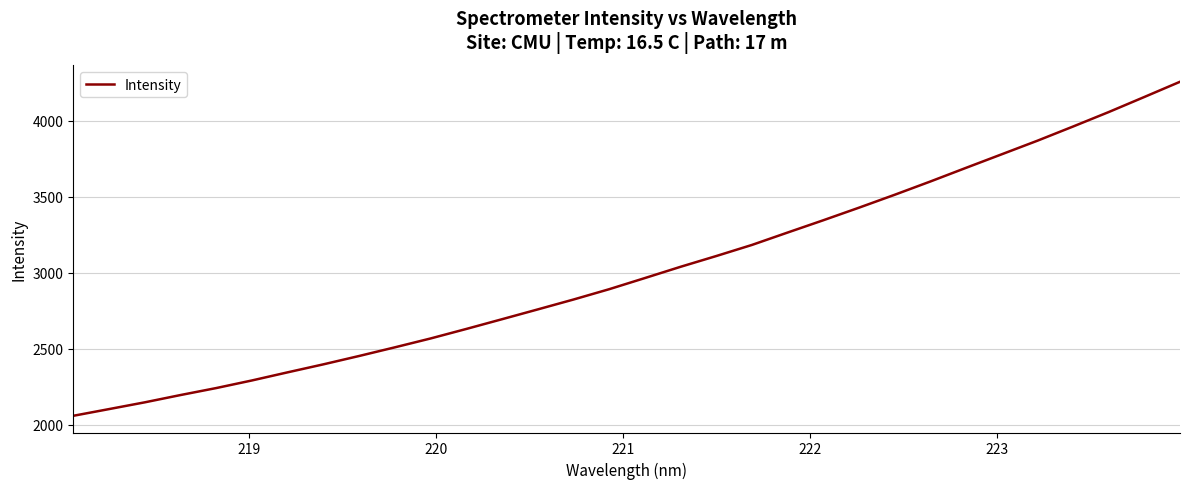

What is the minimum value shown in the chart?

2059.0